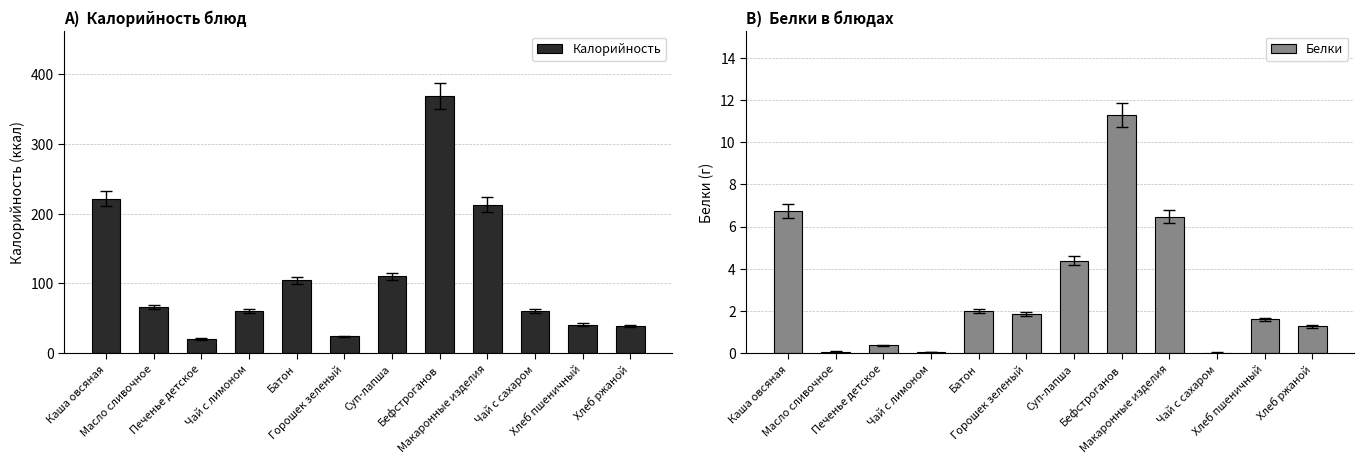

At Чай с лимоном, list the series in order from largest to smallest.

Калорийность, Белки